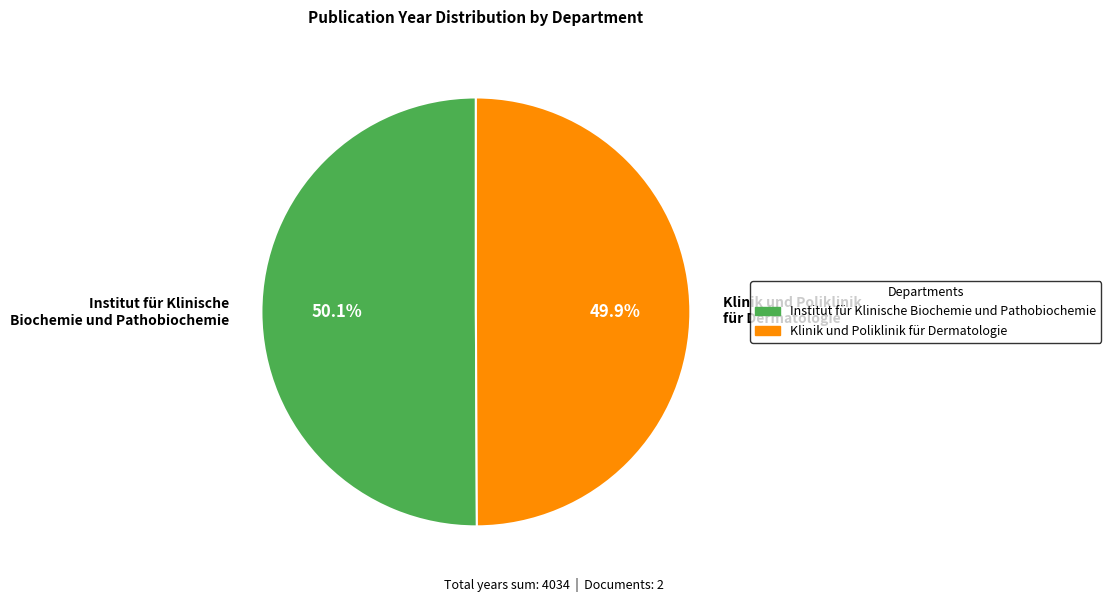

Approximately how many times larger is the value at Klinik und Poliklinik für Dermatologie compared to Institut für Klinische Biochemie und Pathobiochemie?

1.0